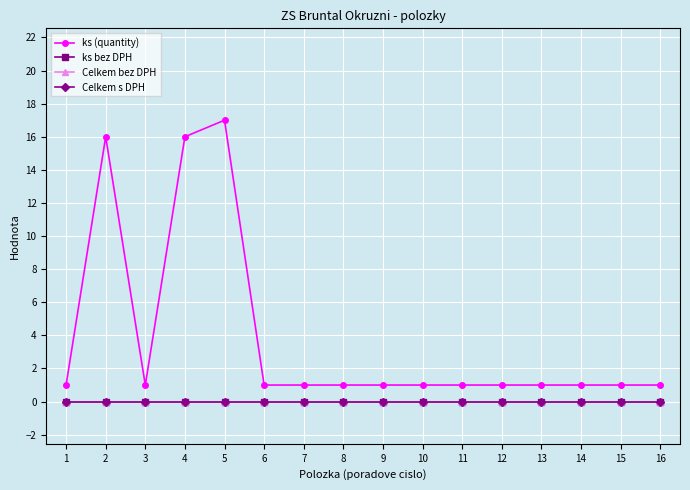

Which series has the largest total across all categories?

ks (quantity)